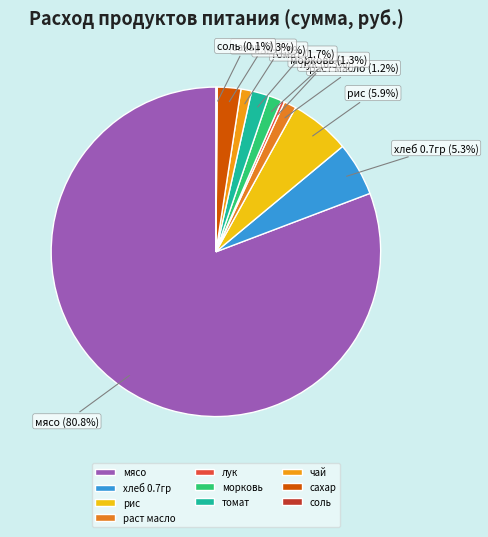

Do рис and морковь together represent more than half of the pie?

No